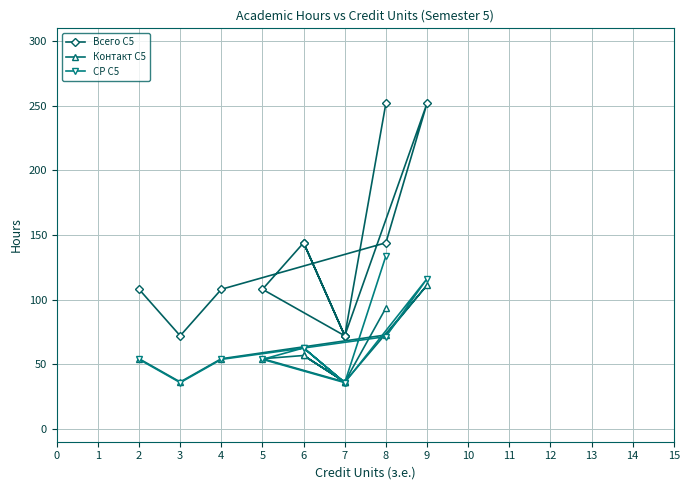

Which series has the widest spread of values?

Всего С5